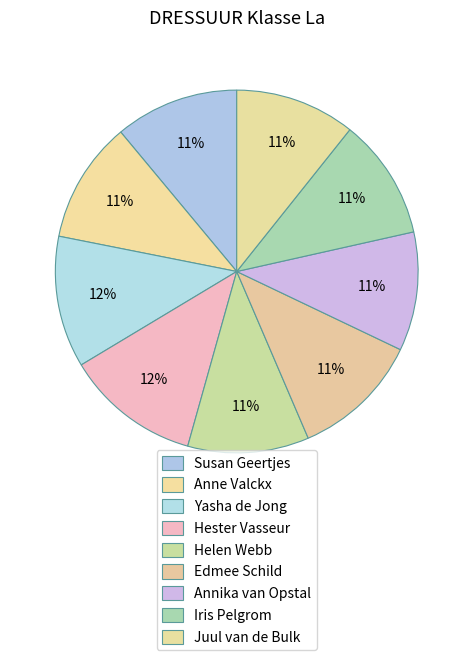

Rank the categories by value from lowest to highest.

Annika van Opstal, Juul van de Bulk, Iris Pelgrom, Helen Webb, Anne Valckx, Susan Geertjes, Edmee Schild, Yasha de Jong, Hester Vasseur